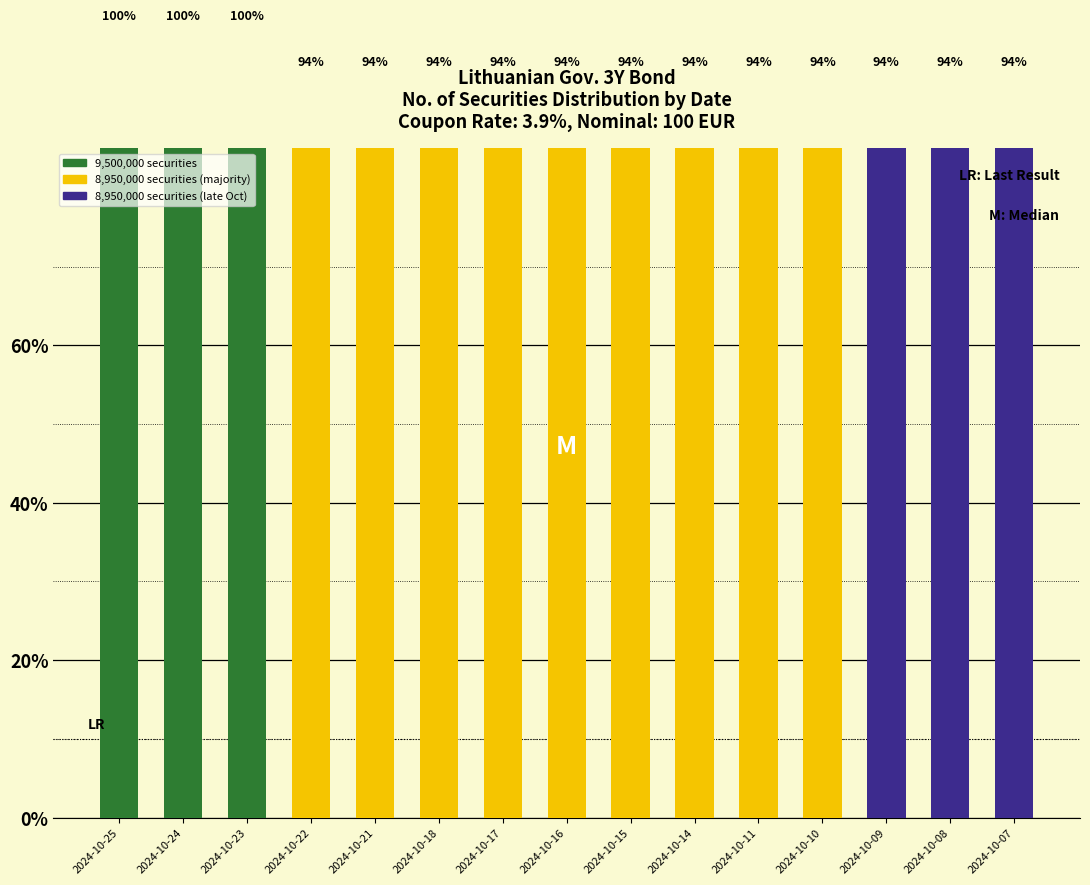

List the labels in order of value, largest first.

2024-10-25, 2024-10-24, 2024-10-23, 2024-10-22, 2024-10-21, 2024-10-18, 2024-10-17, 2024-10-16, 2024-10-15, 2024-10-14, 2024-10-11, 2024-10-10, 2024-10-09, 2024-10-08, 2024-10-07